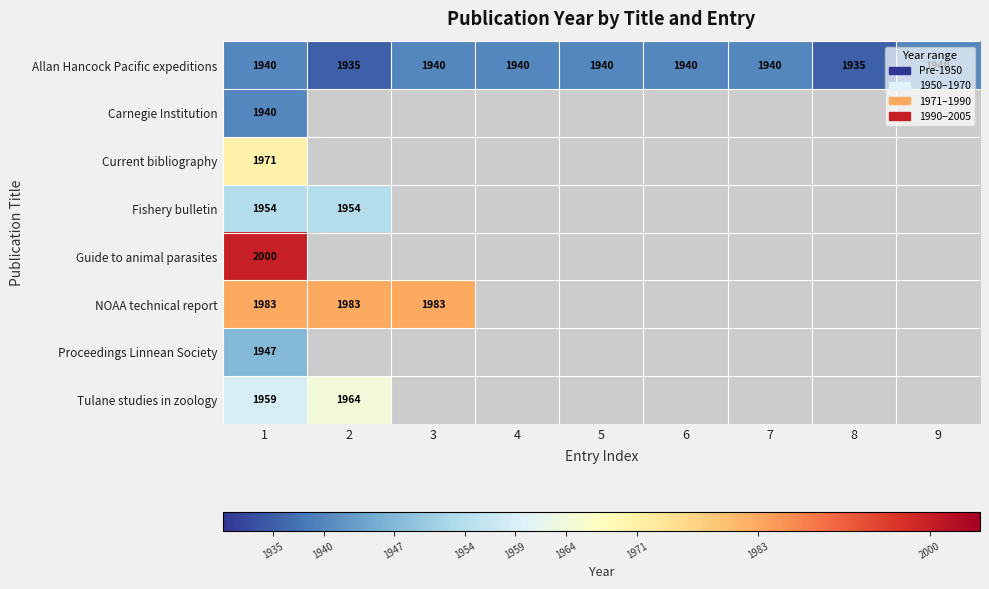

Is it true that Guide to animal parasites equals 598 at 1?

False